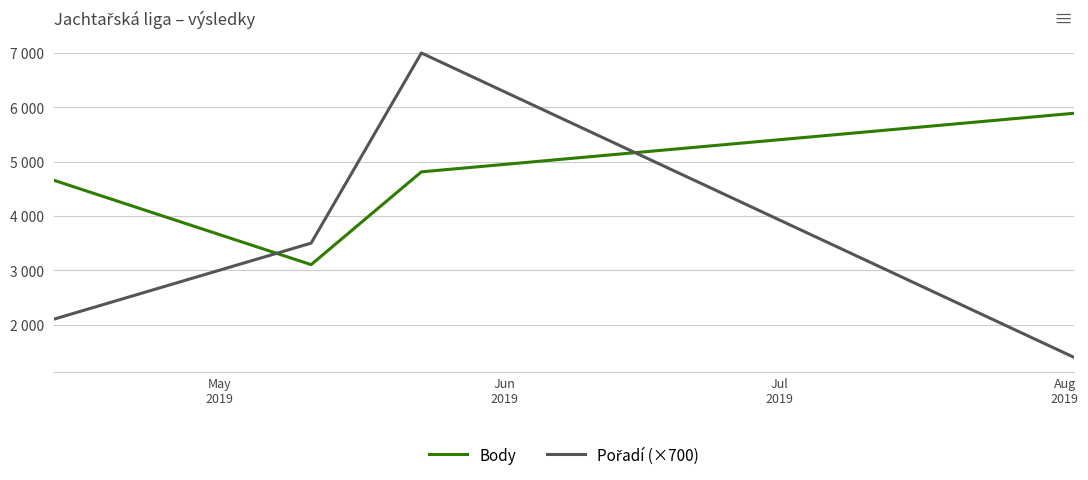

True or false: Body has more than 0 points higher than both neighbors.

False